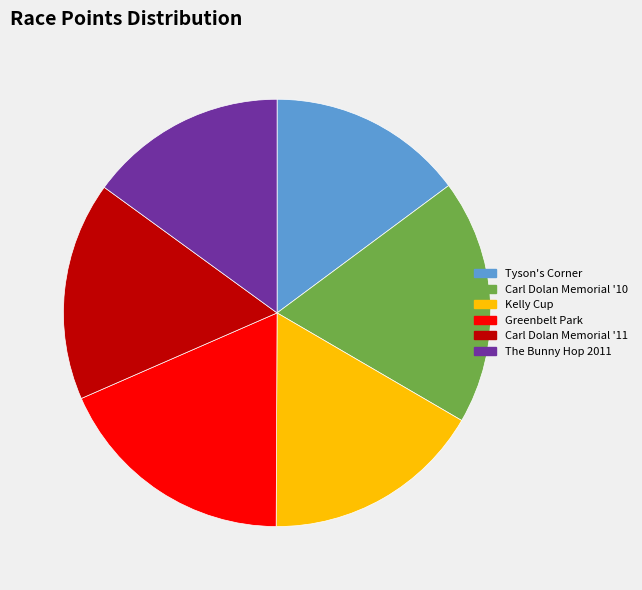

Is there any slice that represents more than half of the pie?

No